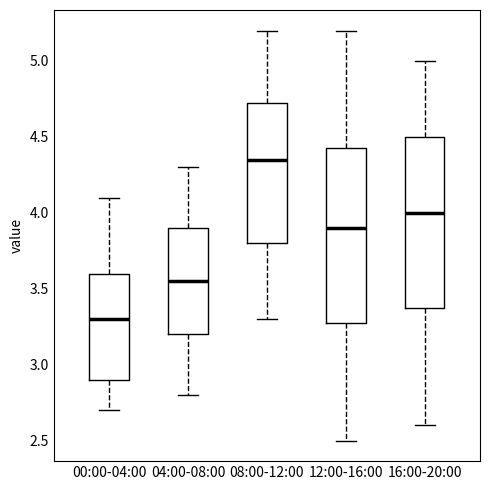

Where does the upper whisker of the box for 12:00-16:00 end on the y-axis? The values are not printed on the chart, so give them approximately, as read against the axis.

5.20